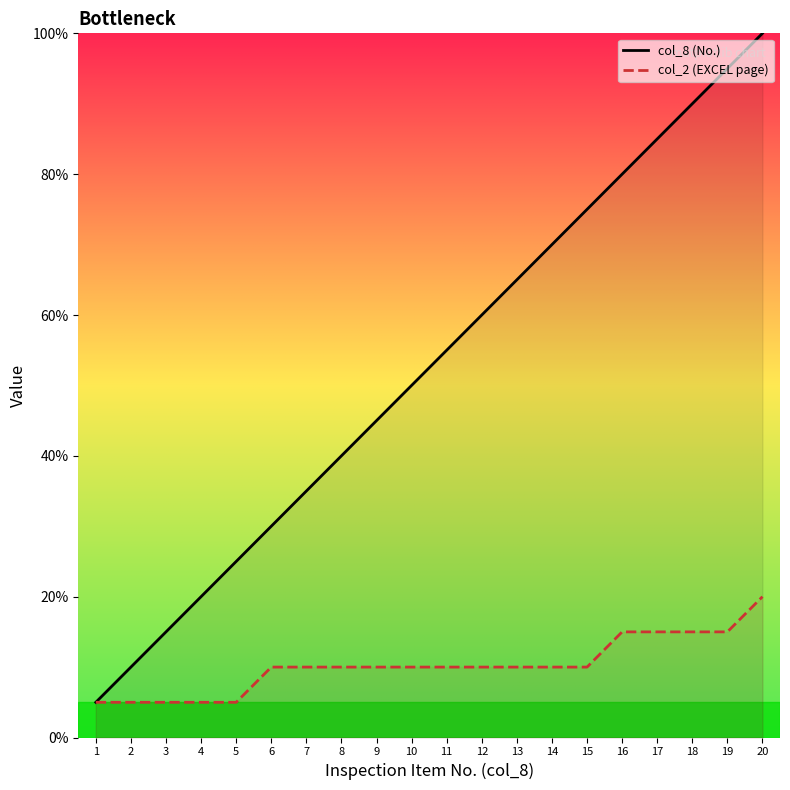

At how many categories does at least one series exceed 21?

16